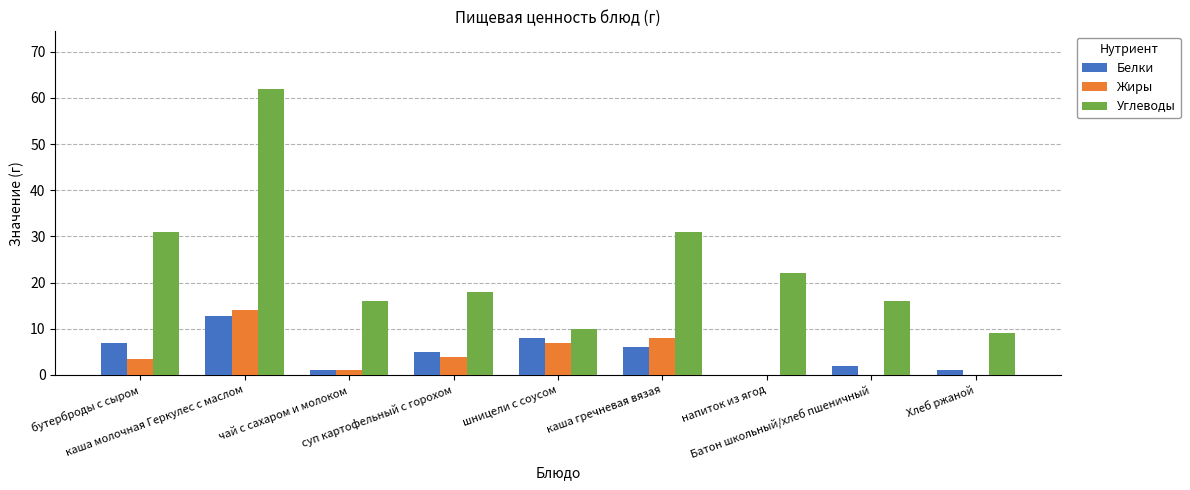

Count the number of categories in the chart.

9